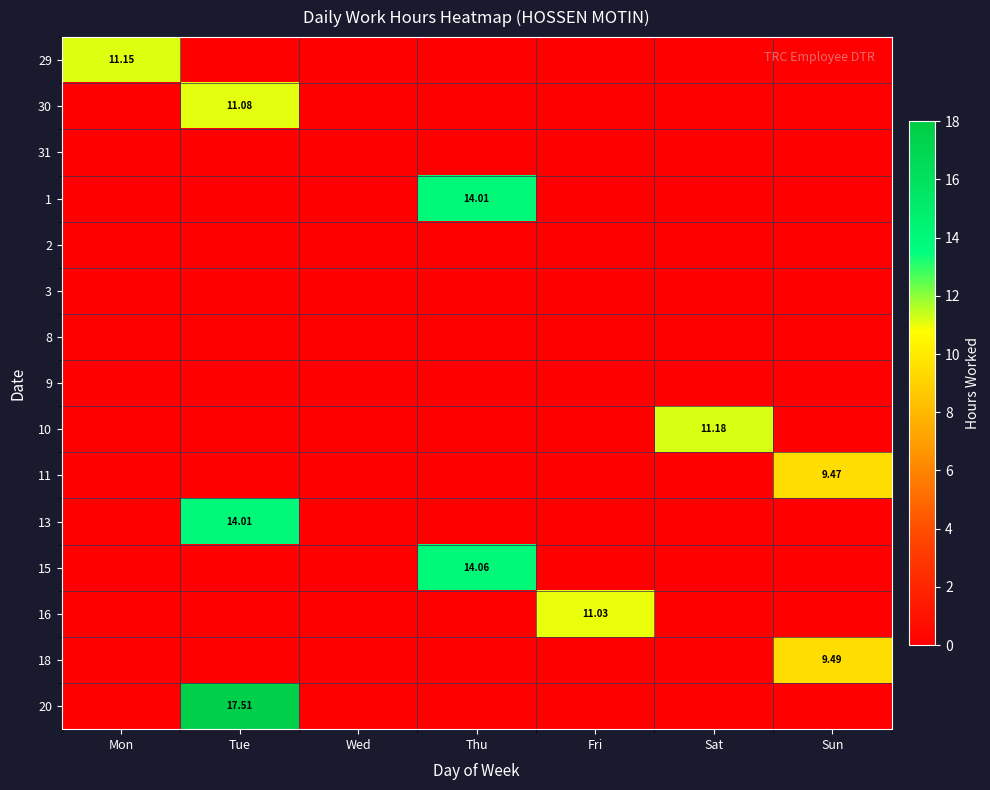

What is the average value of the 10 series?

1.6